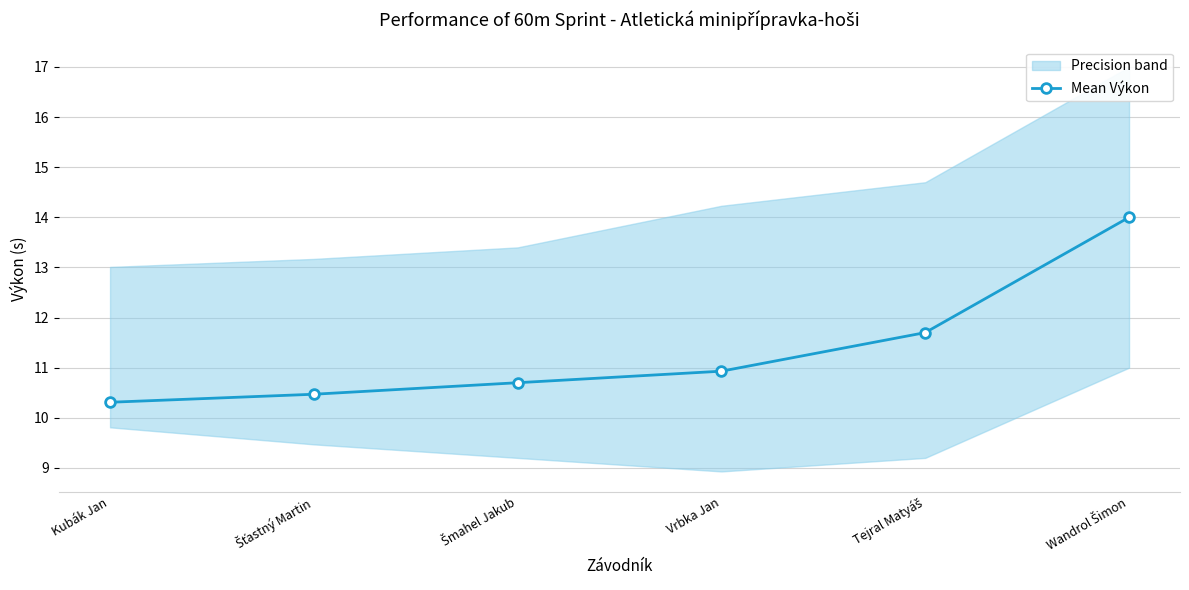

The value at Šťastný Martin is 16.9. True or false?

False